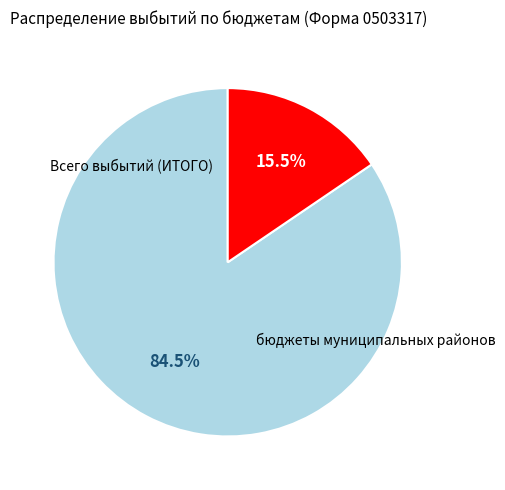

Is there any slice that represents more than half of the pie?

Yes